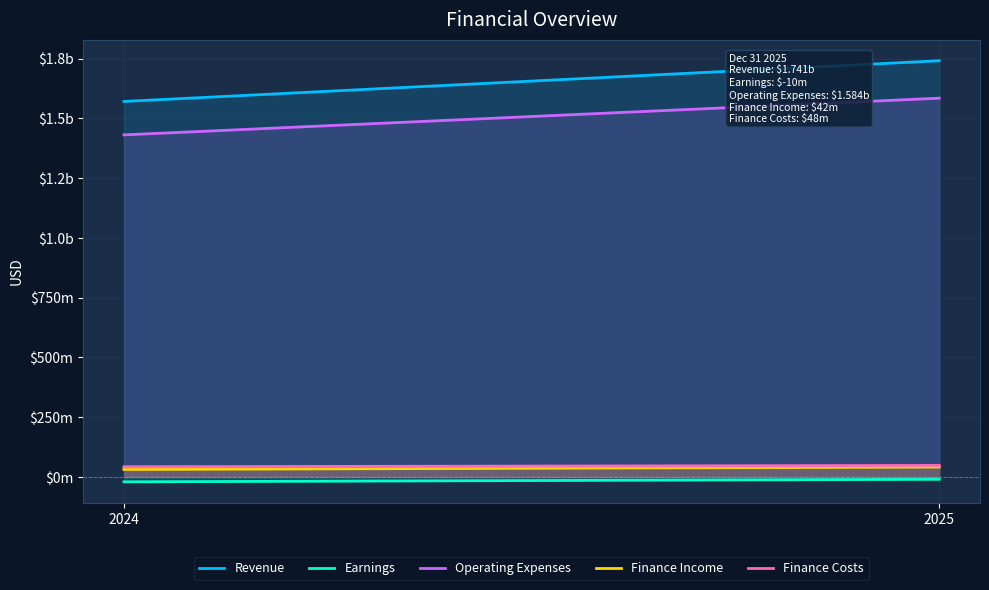

The value of Operating Expenses at 2024 is 1430751000. True or false?

True